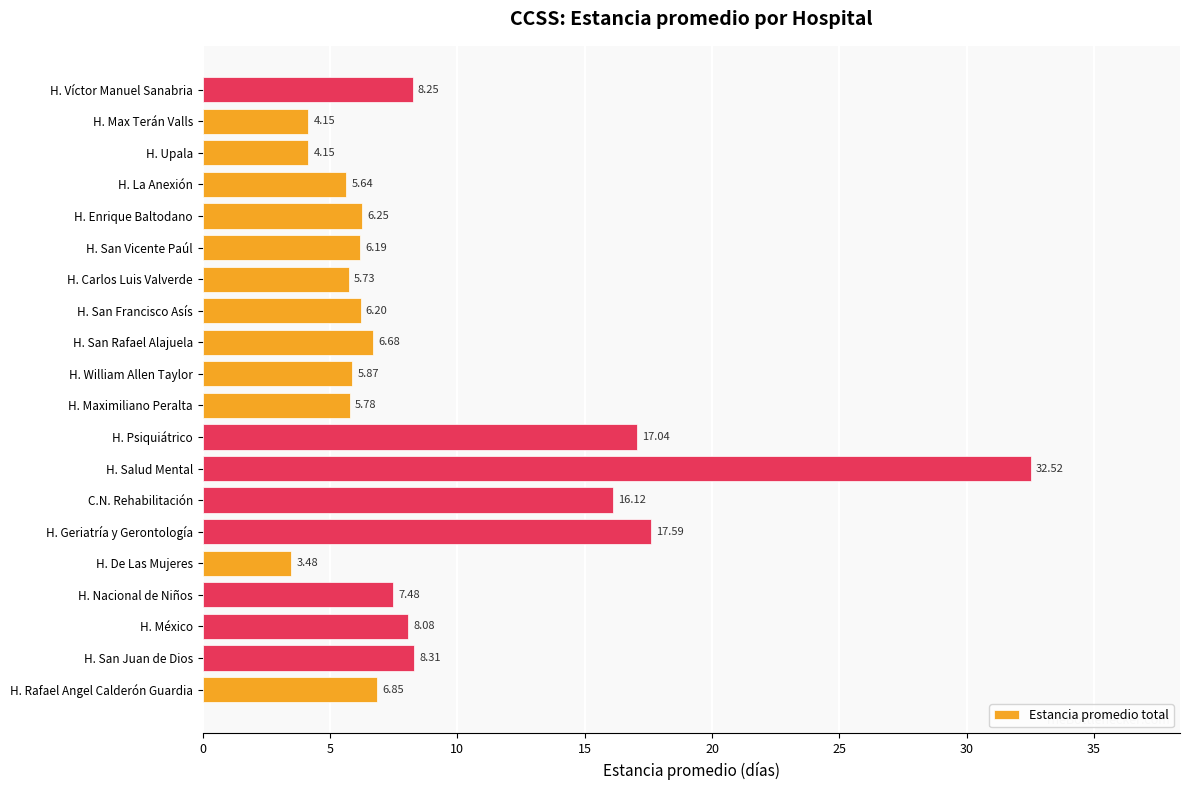

What is the change in value from H. México to H. Geriatría y Gerontología?

+9.5